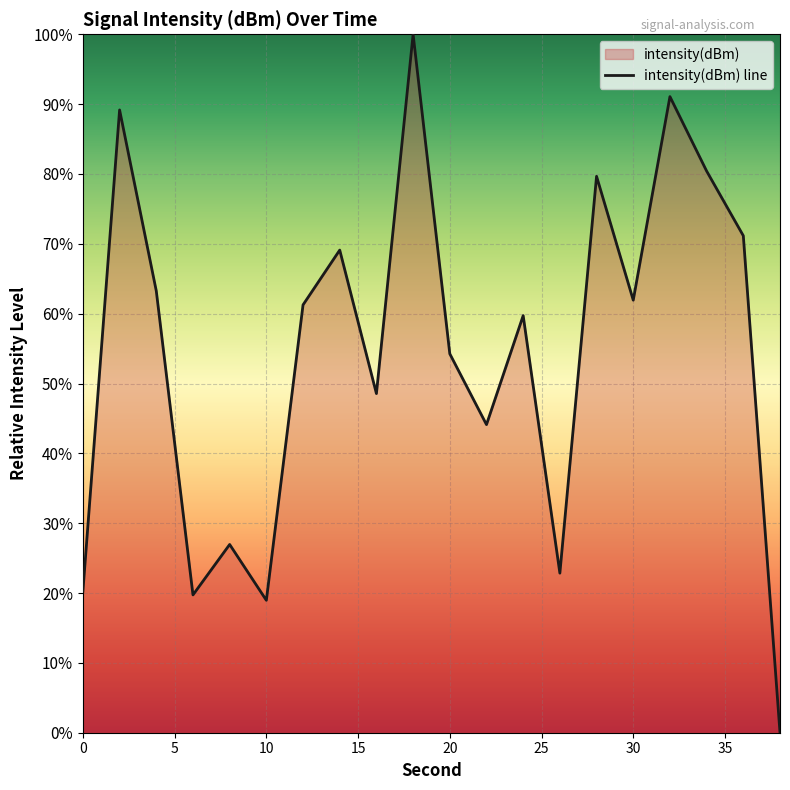

True or false: the data shows 19.0 at 10.

True